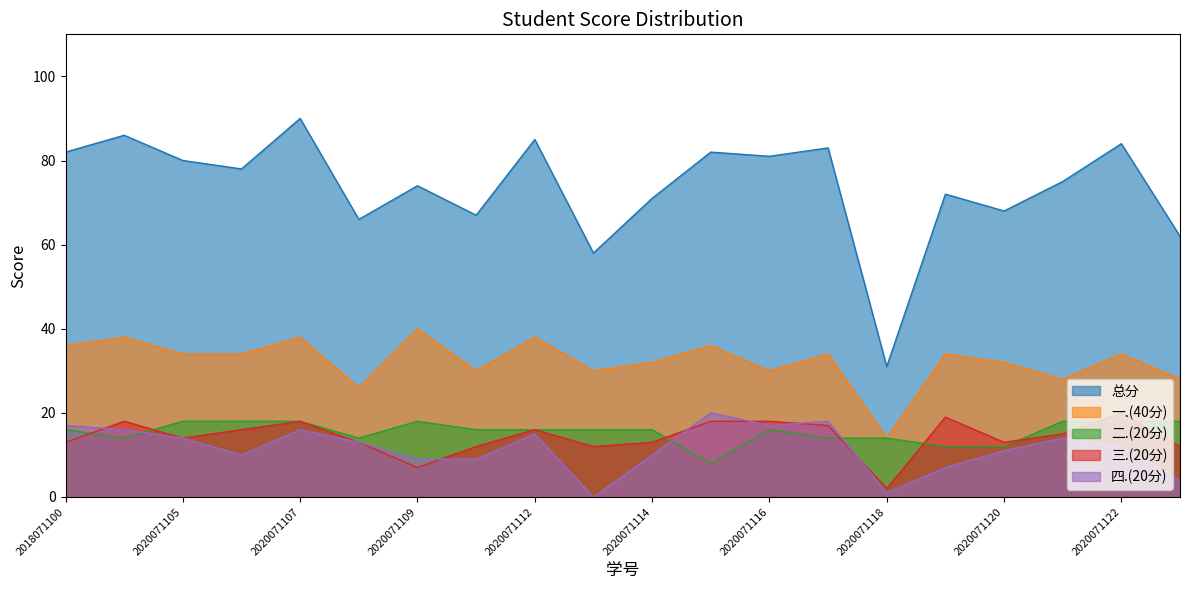

What is the difference between the maximum and second lowest values in the 一.(40分) series?

14